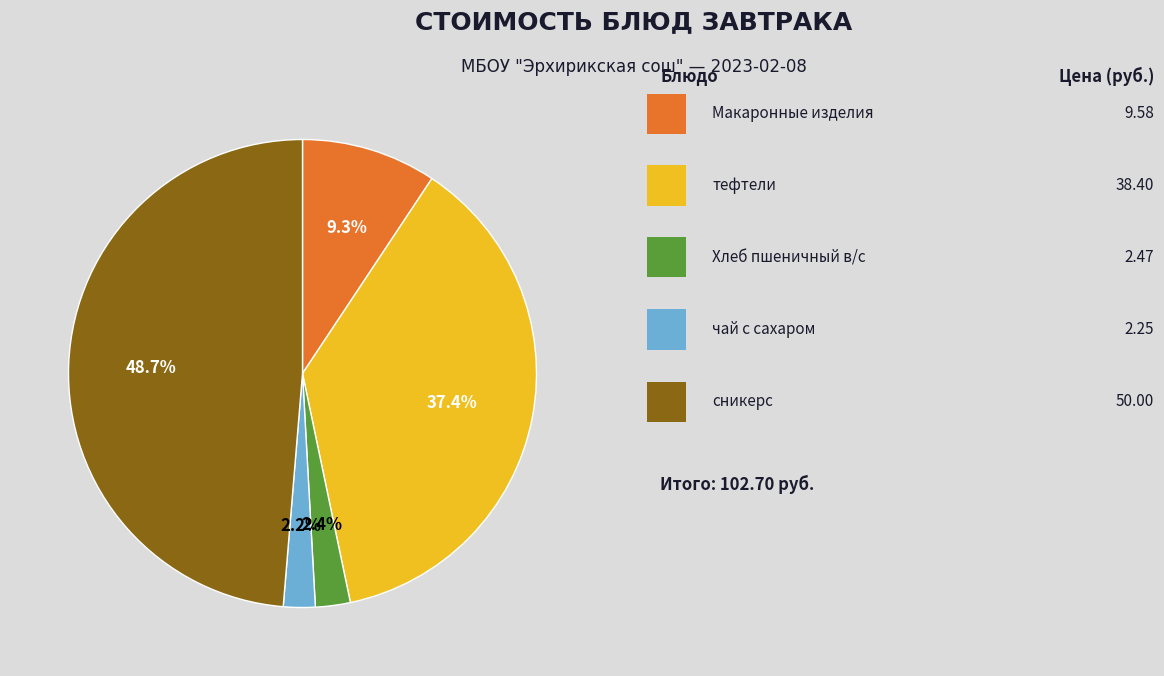

Does any single category account for the majority?

No